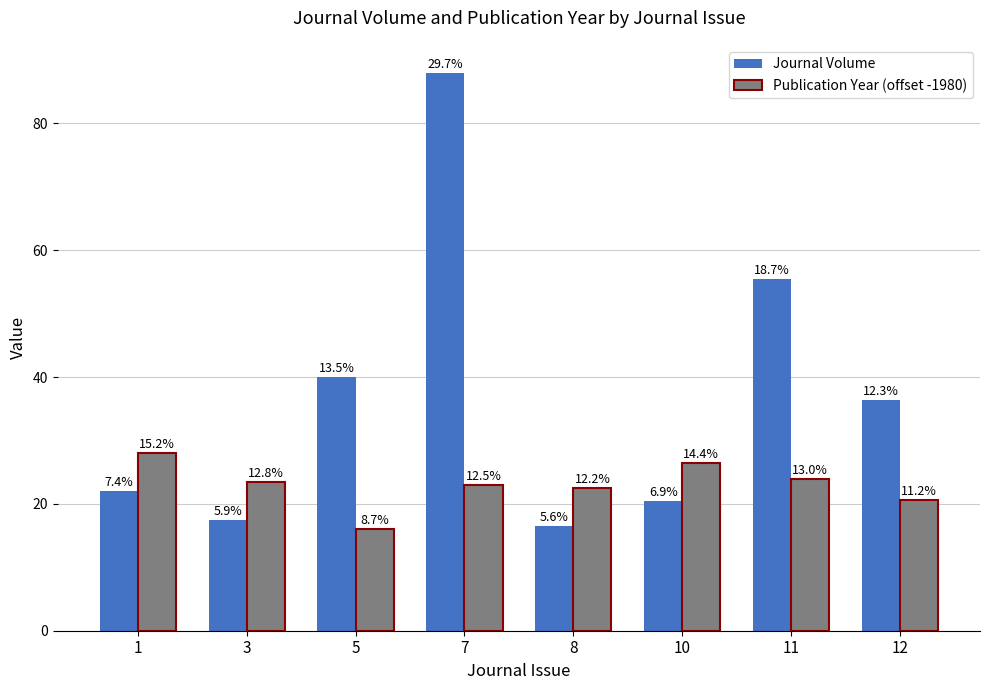

Reading left to right, list all the values displayed in this chart.

Journal Volume: 1=22.0	3=17.5	5=40.0	7=88.0	8=16.5	10=20.5	11=55.5	12=36.3
Publication Year (offset -1980): 1=28.0	3=23.5	5=16.0	7=23.0	8=22.5	10=26.5	11=24.0	12=20.7